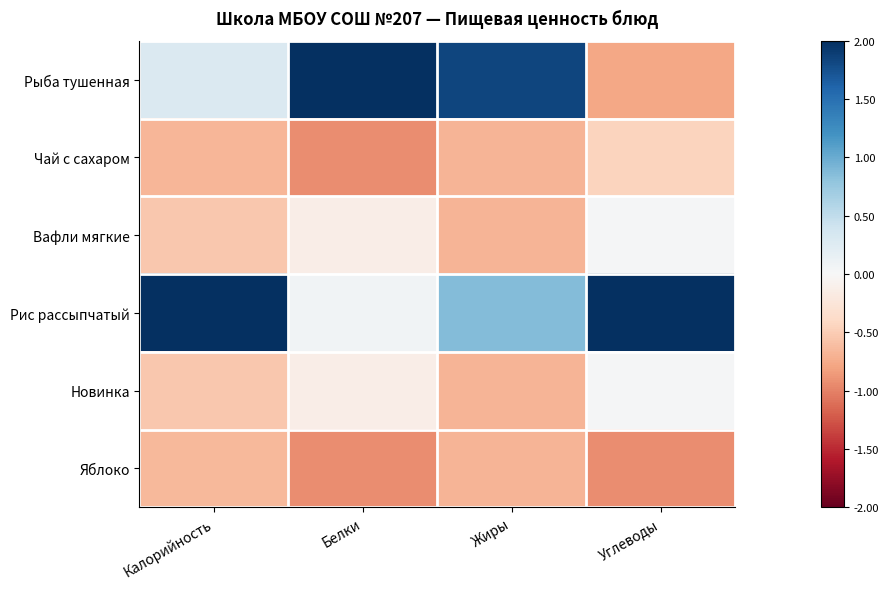

Reading left to right, transcribe all the data shown in this chart.

Рыба тушенная: Калорийность=0.3	Белки=2.1	Жиры=1.8	Углеводы=-0.8
Чай с сахаром: Калорийность=-0.7	Белки=-0.9	Жиры=-0.7	Углеводы=-0.4
Вафли мягкие: Калорийность=-0.5	Белки=-0.1	Жиры=-0.7	Углеводы=0.0
Рис рассыпчатый: Калорийность=2.1	Белки=0.1	Жиры=0.9	Углеводы=2.1
Новинка: Калорийность=-0.5	Белки=-0.1	Жиры=-0.7	Углеводы=0.0
Яблоко: Калорийность=-0.7	Белки=-0.9	Жиры=-0.7	Углеводы=-0.9